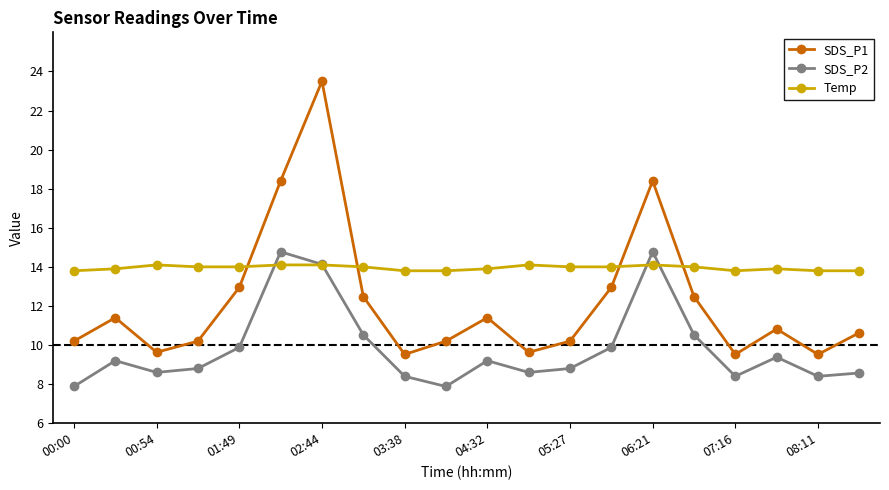

Which series has the largest total across all categories?

Temp